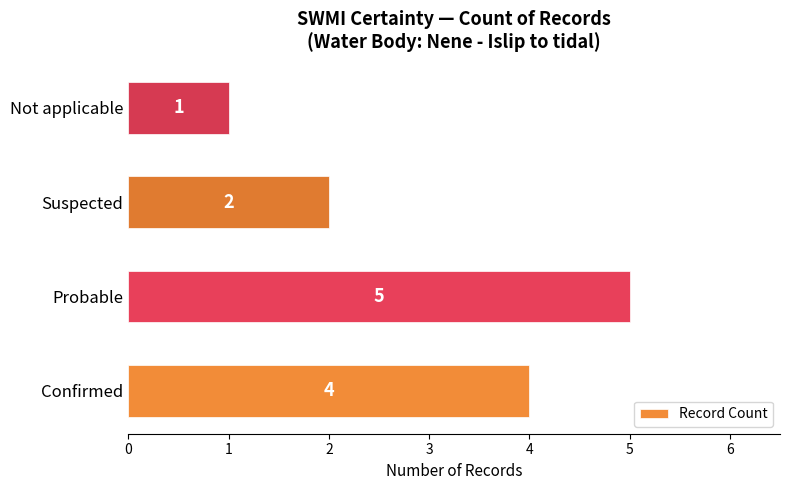

Count the values in the range 2 to 5.

3